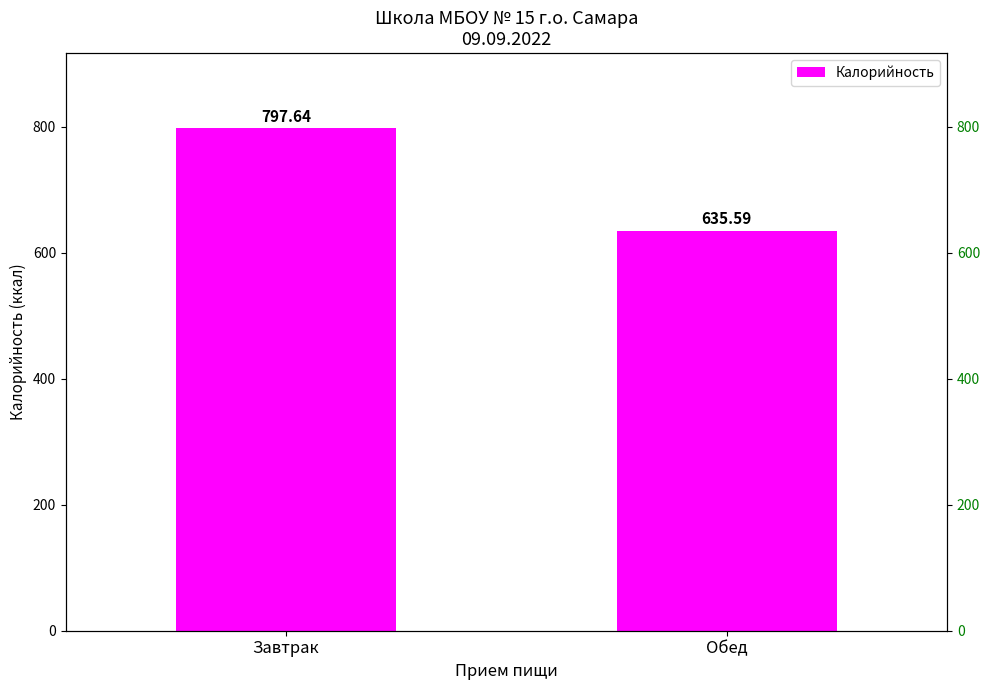

Reading right to left, transcribe all the data shown in this chart.

Обед=635.6	Завтрак=797.6